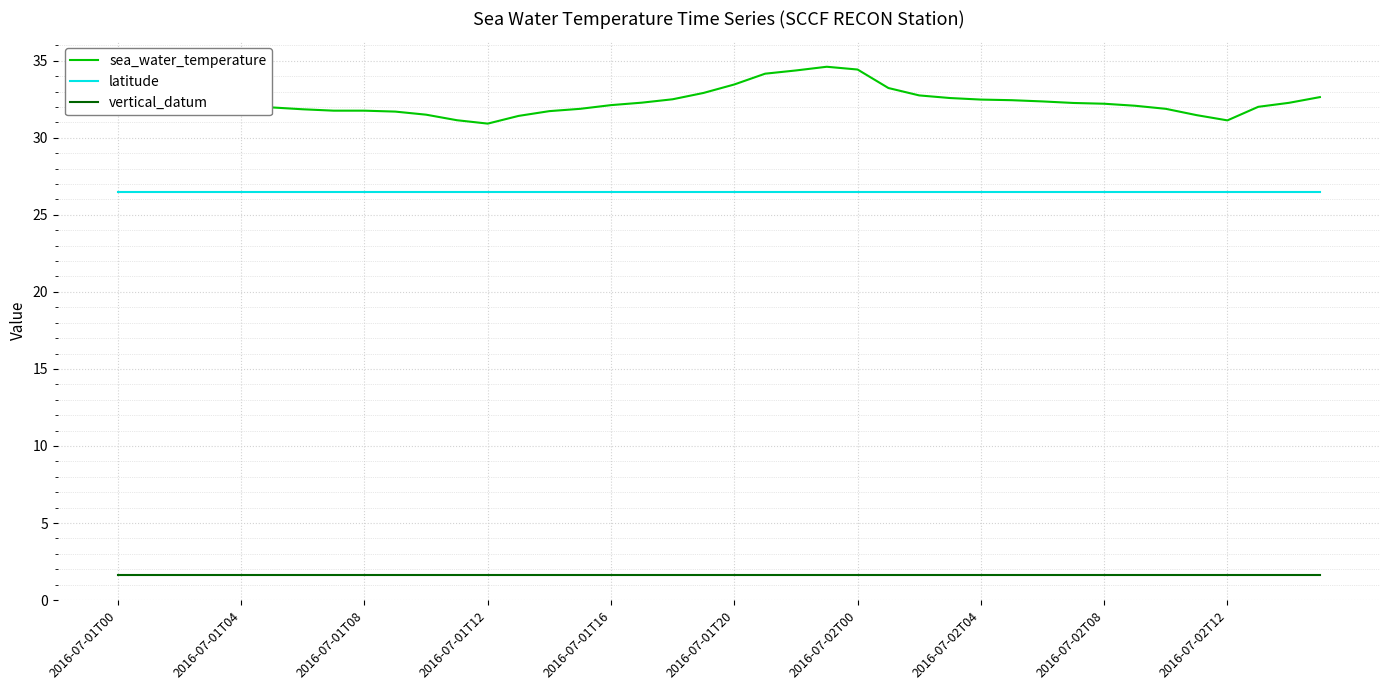

Which series has the largest total across all categories?

sea_water_temperature